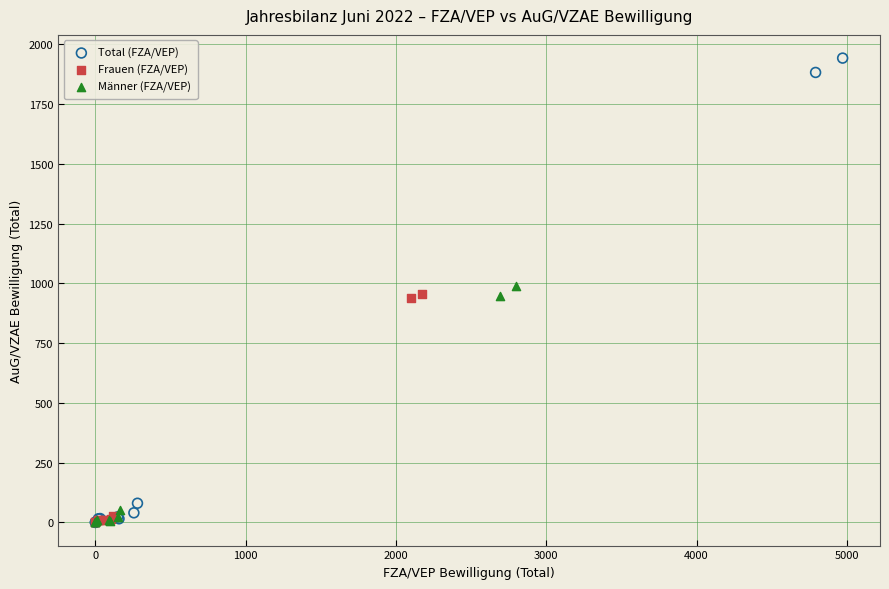

Which series contains the highest Y value?

Total (FZA/VEP)